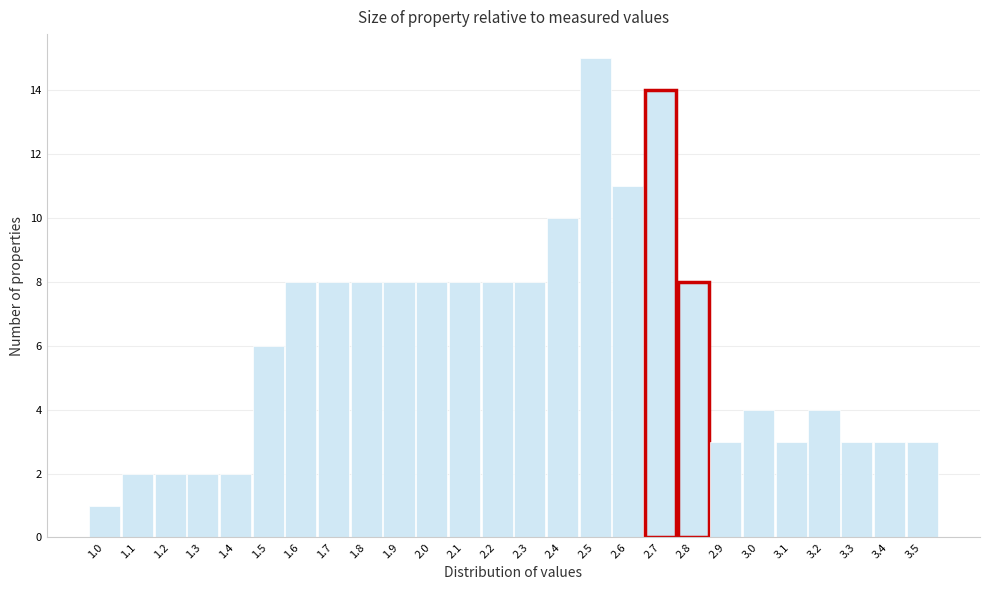

Reading right to left, list all the values displayed in this chart.

3	3	3	4	3	4	3	8	14	11	15	10	8	8	8	8	8	8	8	8	6	2	2	2	2	1